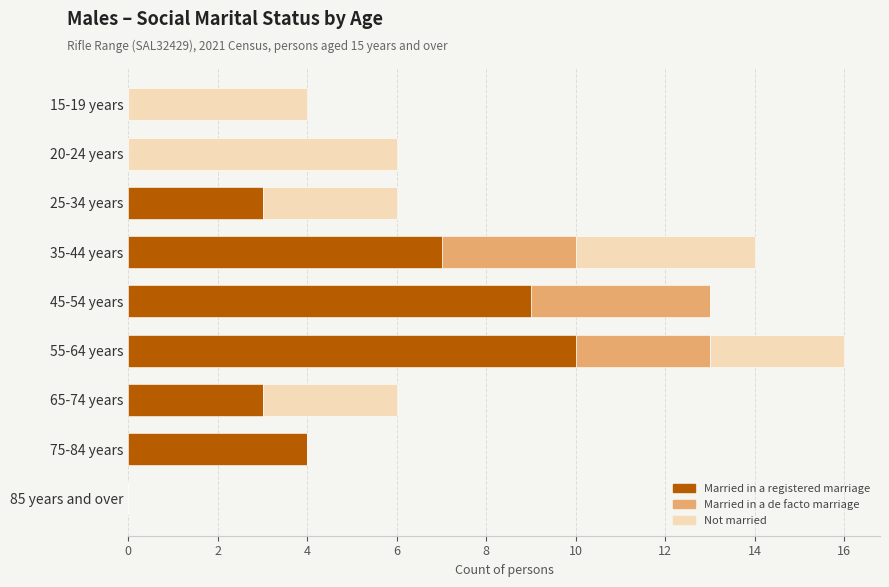

At which category is the sum across all series the highest?

55-64 years